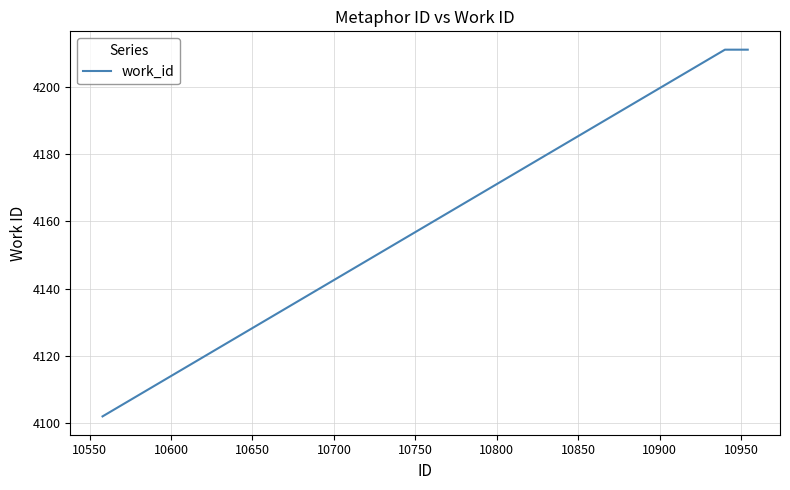

What is the smallest value displayed?

4102